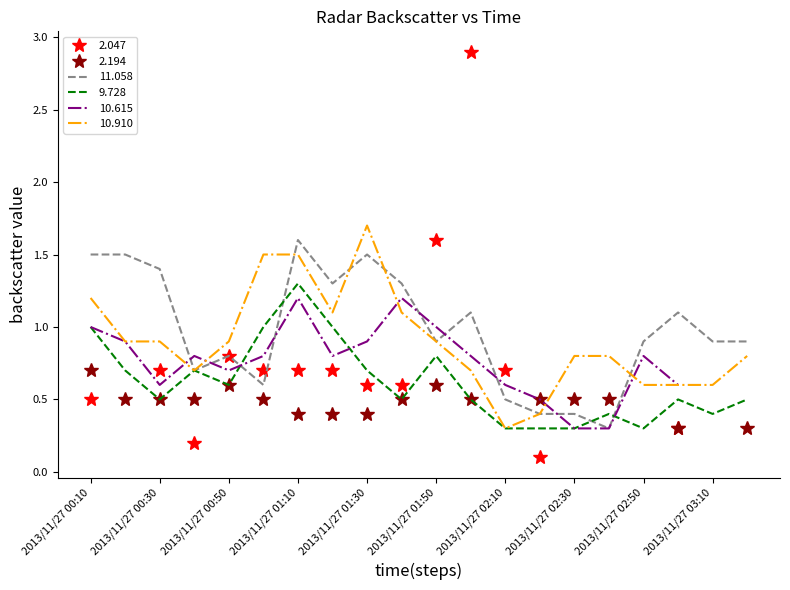

At which label does 11.058 reach its peak?

2013/11/27 01:10